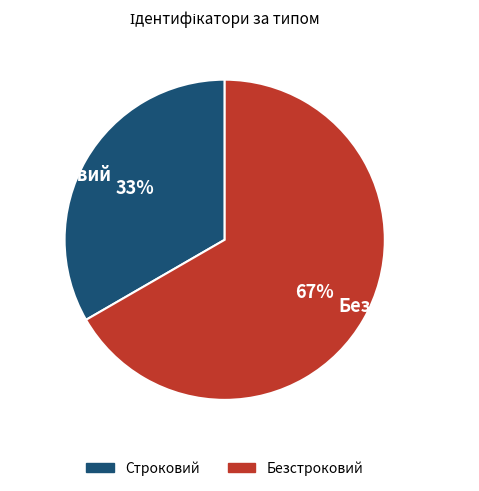

To the nearest percent, what is the average slice percentage?

50%